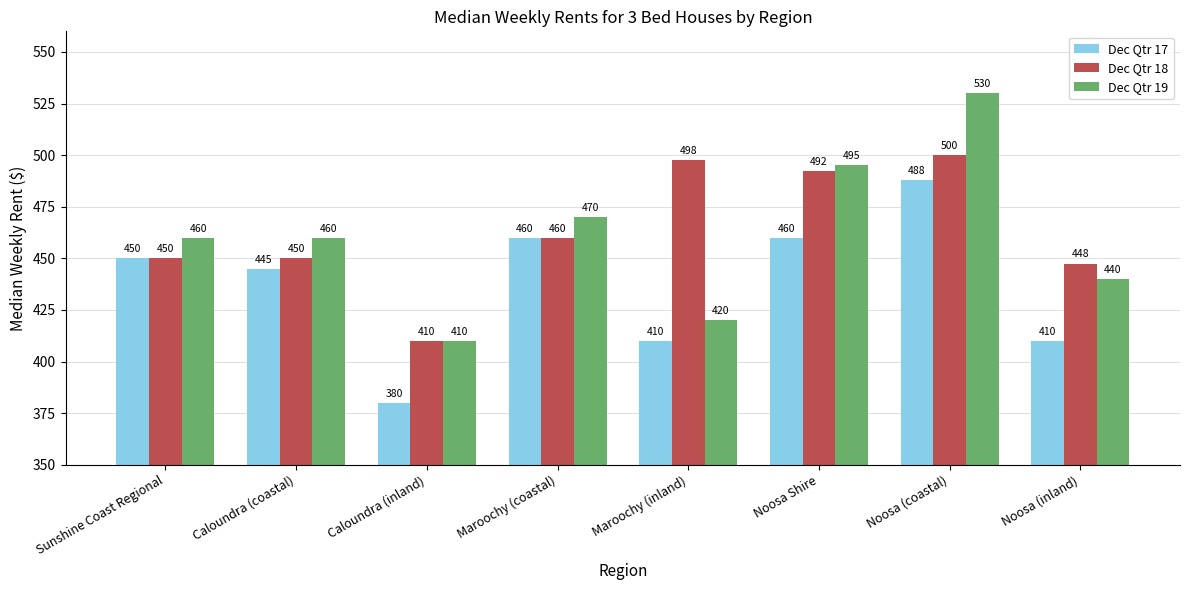

What are all the series names shown in the legend?

Dec Qtr 17, Dec Qtr 18, Dec Qtr 19